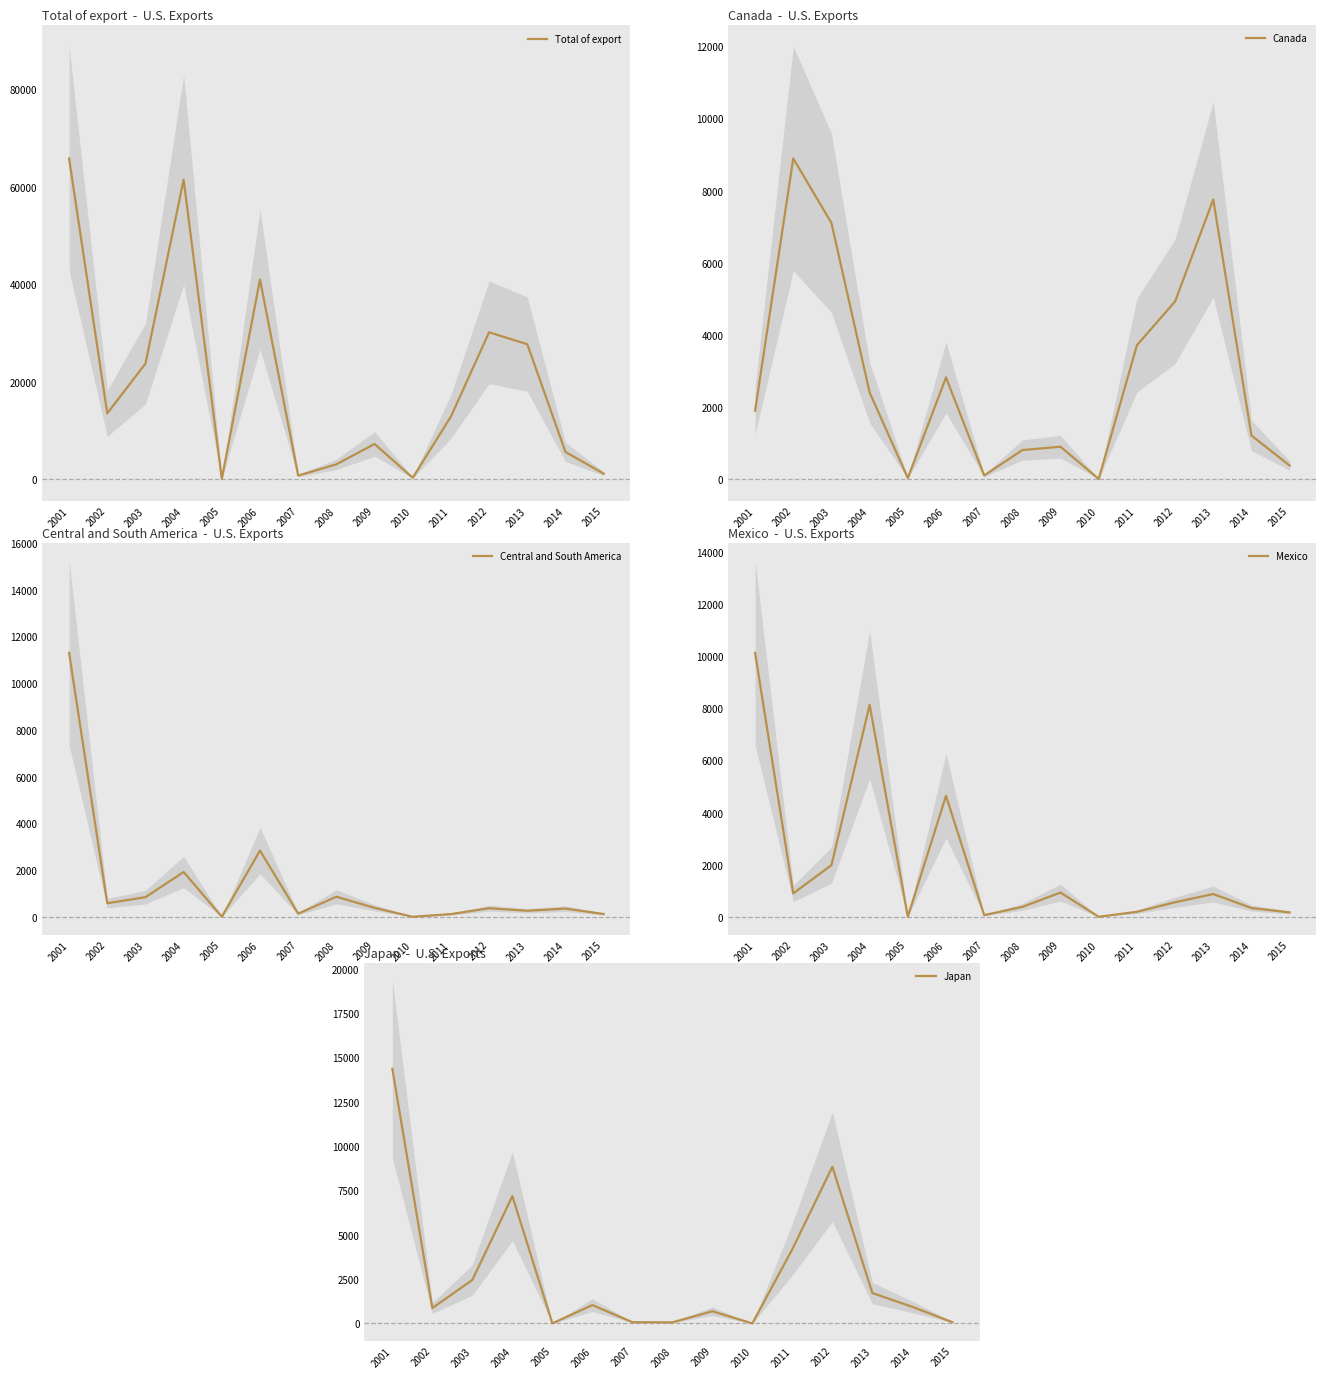

What are all the series names shown in the legend?

Total of export, Canada, Central and South America, Mexico, Japan